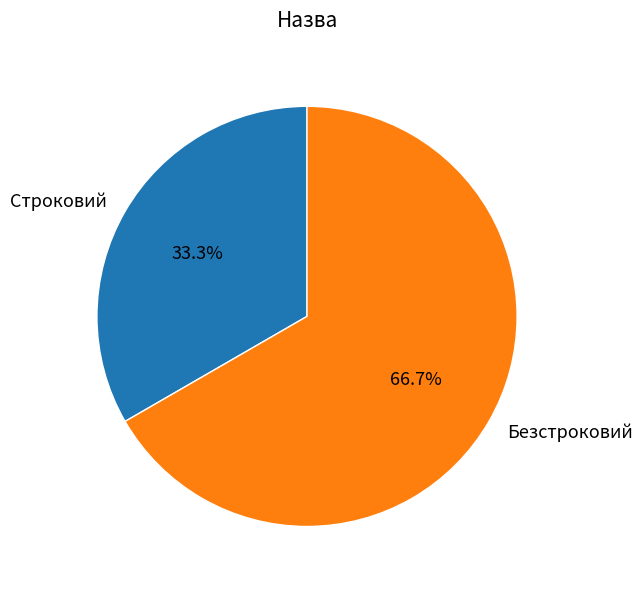

Is the sum of Безстроковий and Строковий greater than half?

Yes